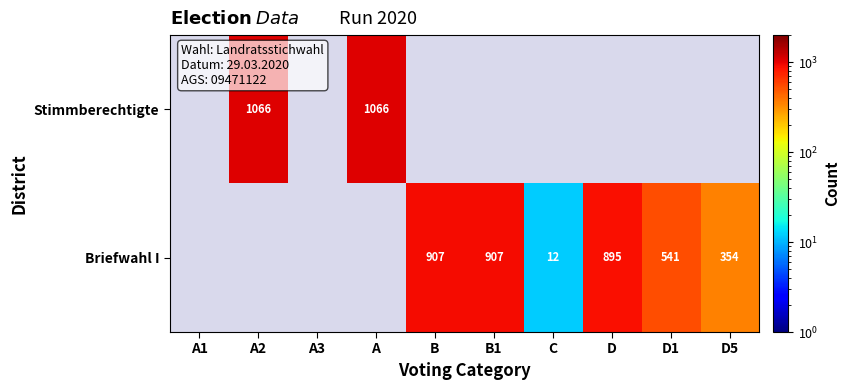

Count the number of data series in this chart.

2